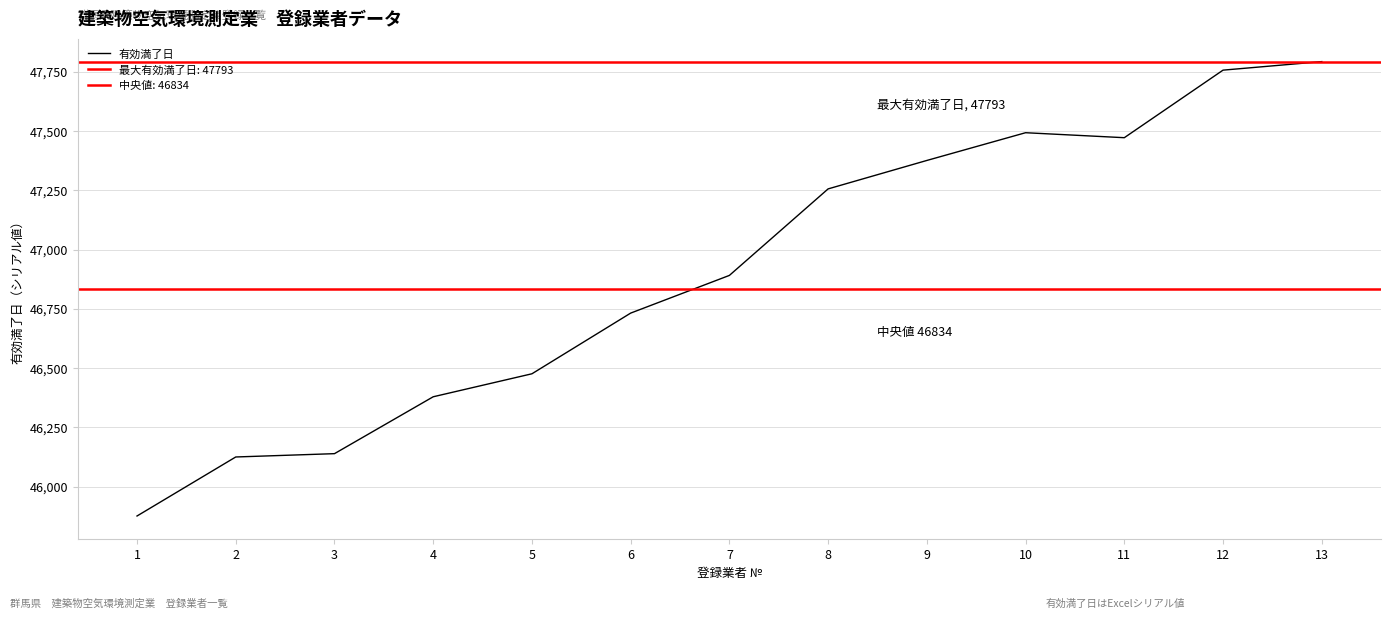

Rank the categories by value from highest to lowest.

13, 12, 10, 11, 9, 8, 7, 6, 5, 4, 3, 2, 1